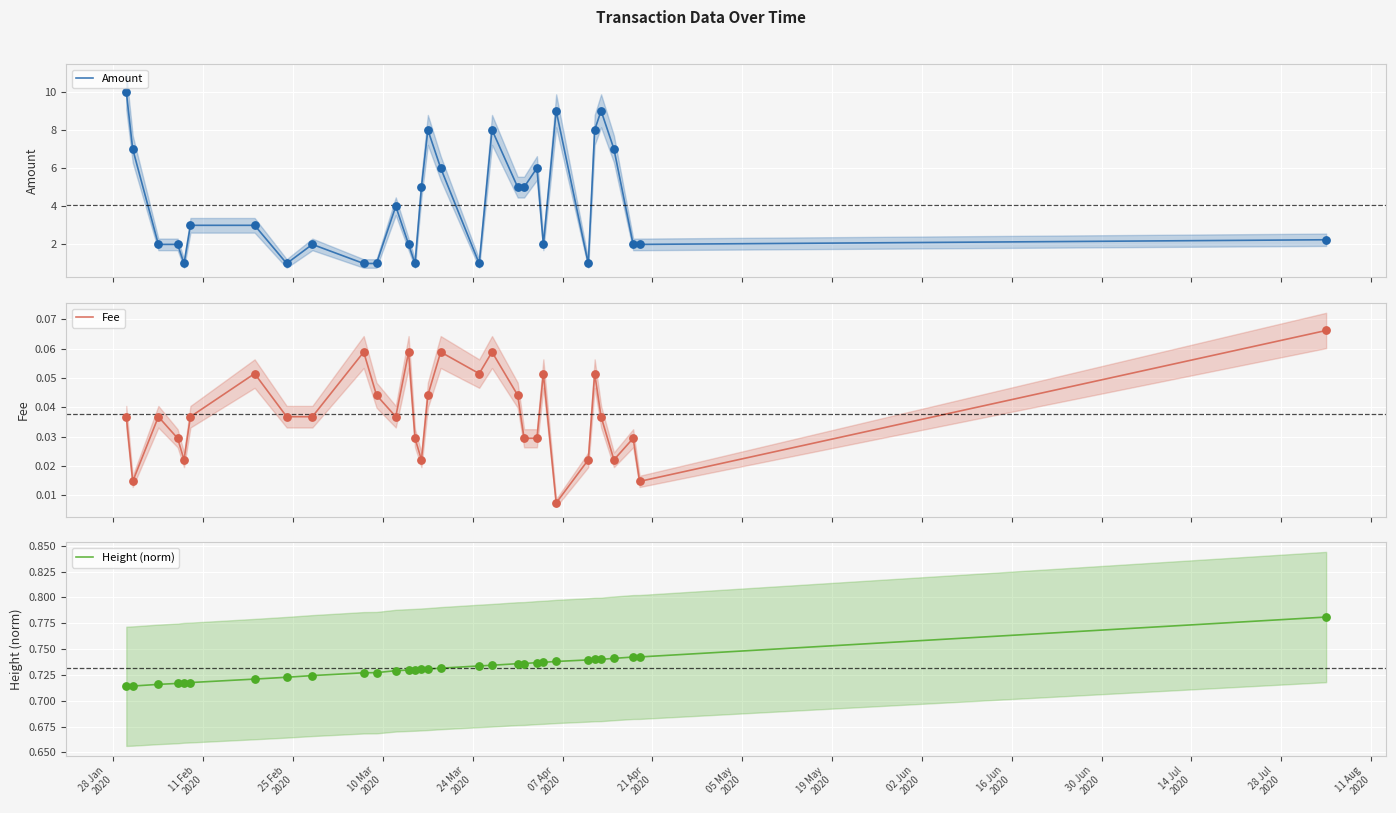

Which series contains the lowest Y value?

Fee